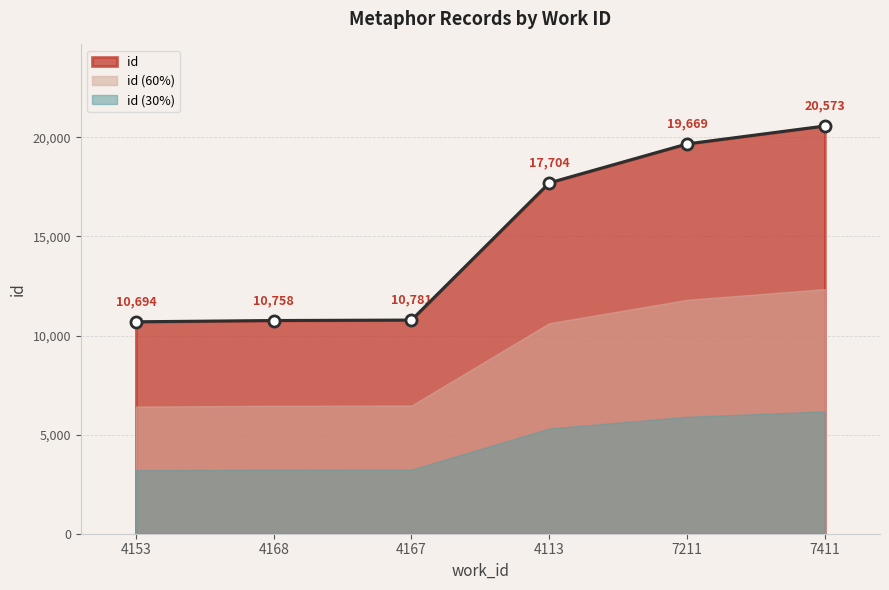

True or false: there are more than 0 points higher than both neighbors.

False